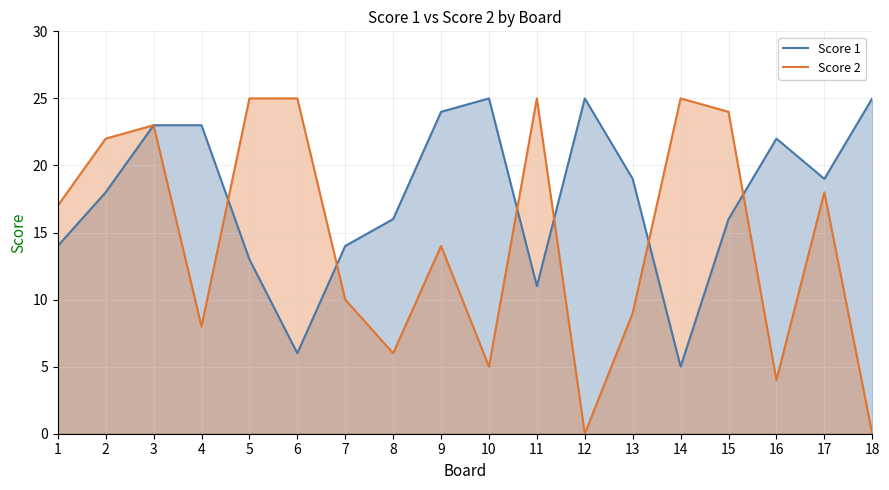

Is the value of Score 2 at 1 greater than the value of Score 1 at 1?

Yes